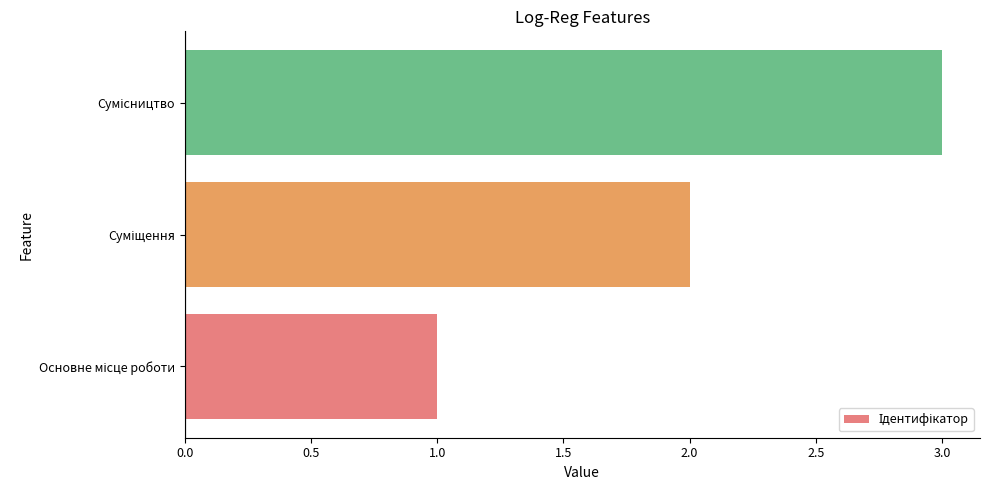

What is the maximum value shown in the chart?

3